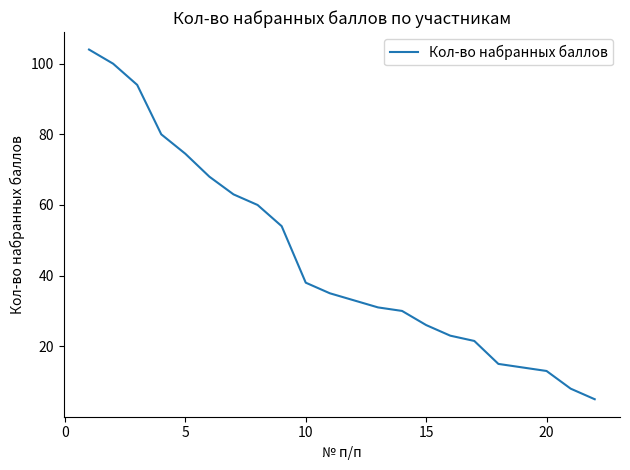

Reading right to left, transcribe all the data shown in this chart.

5.0	8.0	13.0	14.0	15.0	21.5	23.0	26.0	30.0	31.0	33.0	35.0	38.0	54.0	60.0	63.0	68.0	74.5	80.0	94.0	100.0	104.0